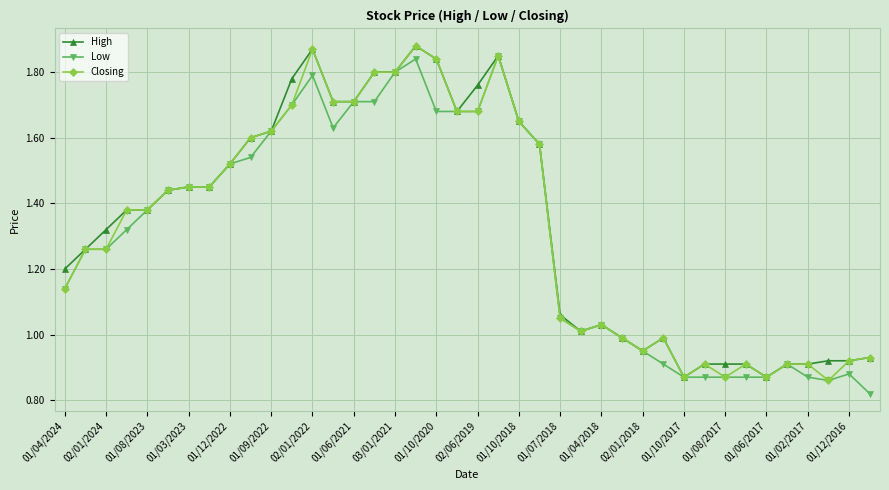

True or false: High has more than 0 interior local peaks.

True